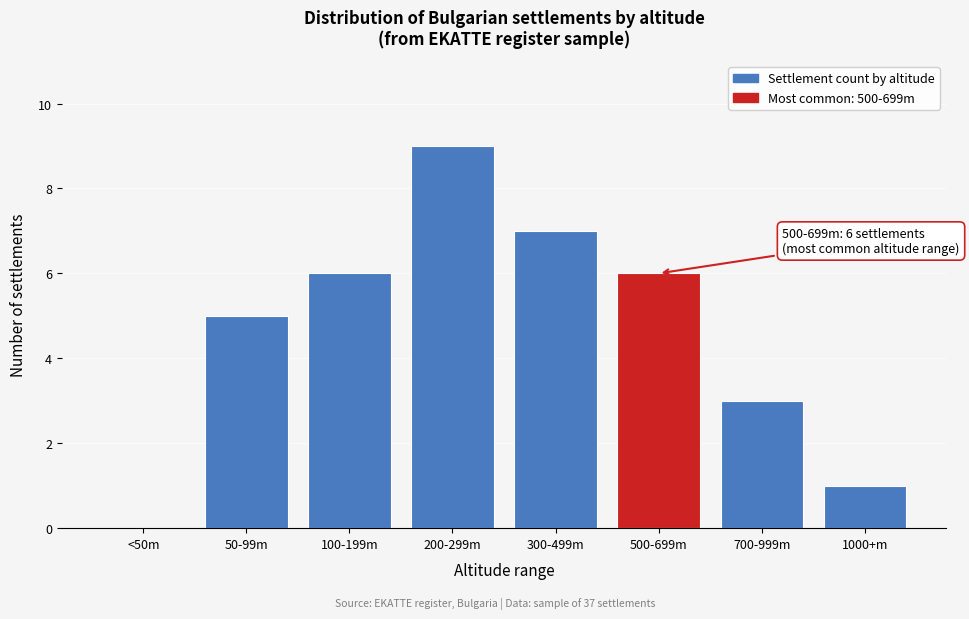

Reading left to right, what are all the values shown in this chart?

<50m=0	50-99m=5	100-199m=6	200-299m=9	300-499m=7	500-699m=6	700-999m=3	1000+m=1